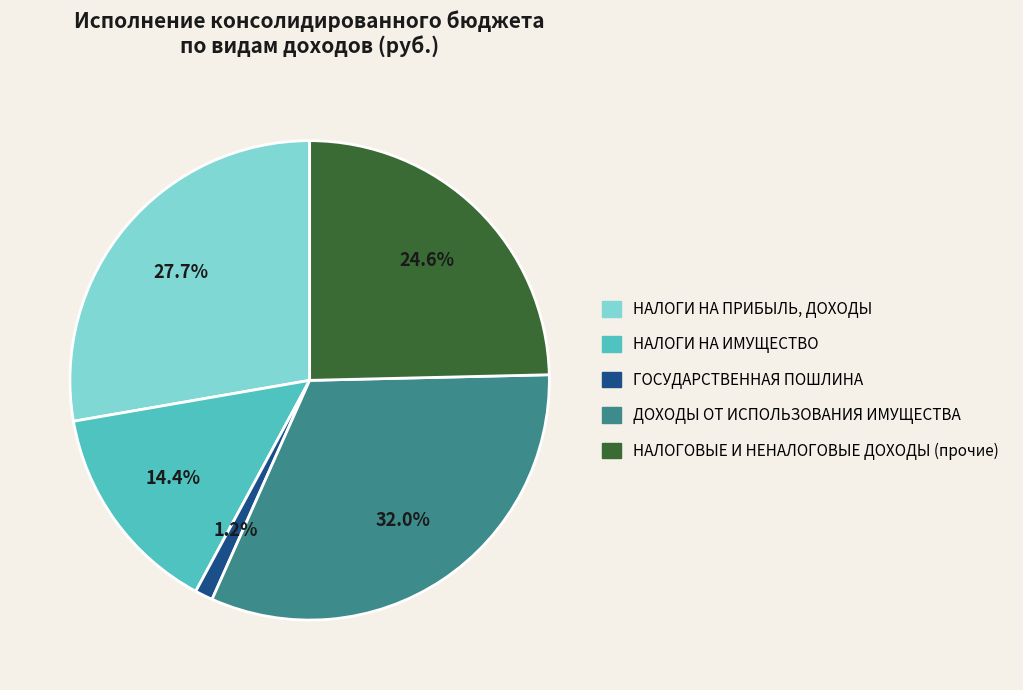

Which category has the biggest portion of the pie?

ДОХОДЫ ОТ ИСПОЛЬЗОВАНИЯ ИМУЩЕСТВА